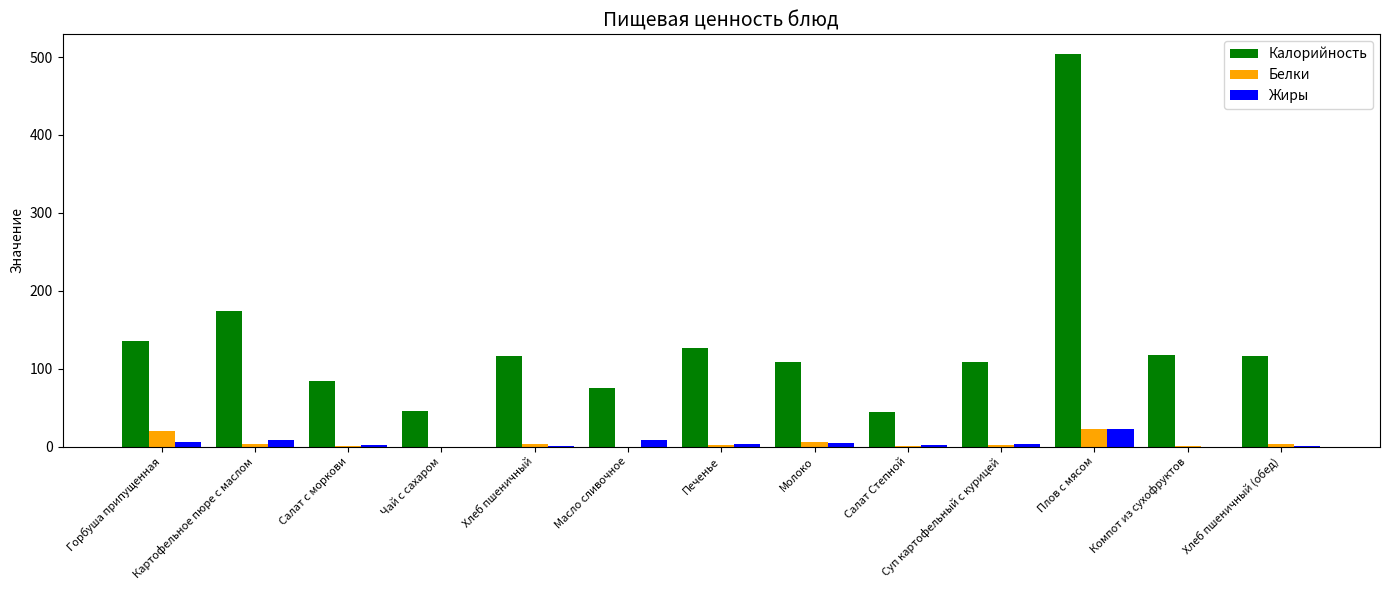

Is the value of Белки at Горбуша припущенная greater than the value of Калорийность at Хлеб пшеничный?

No